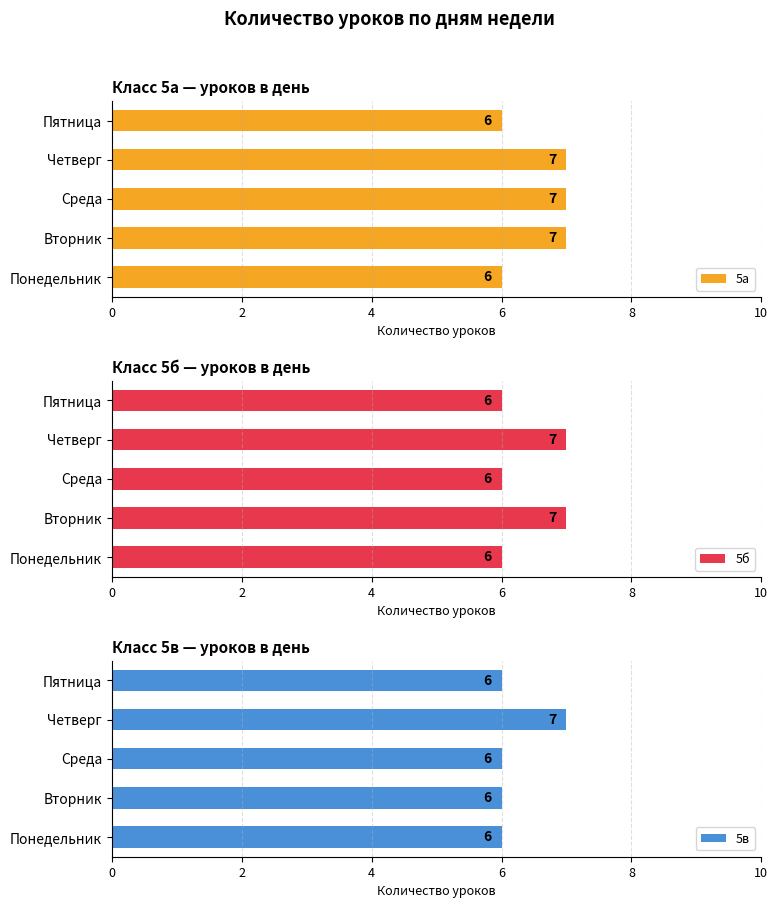

At how many categories does at least one series exceed 6?

3